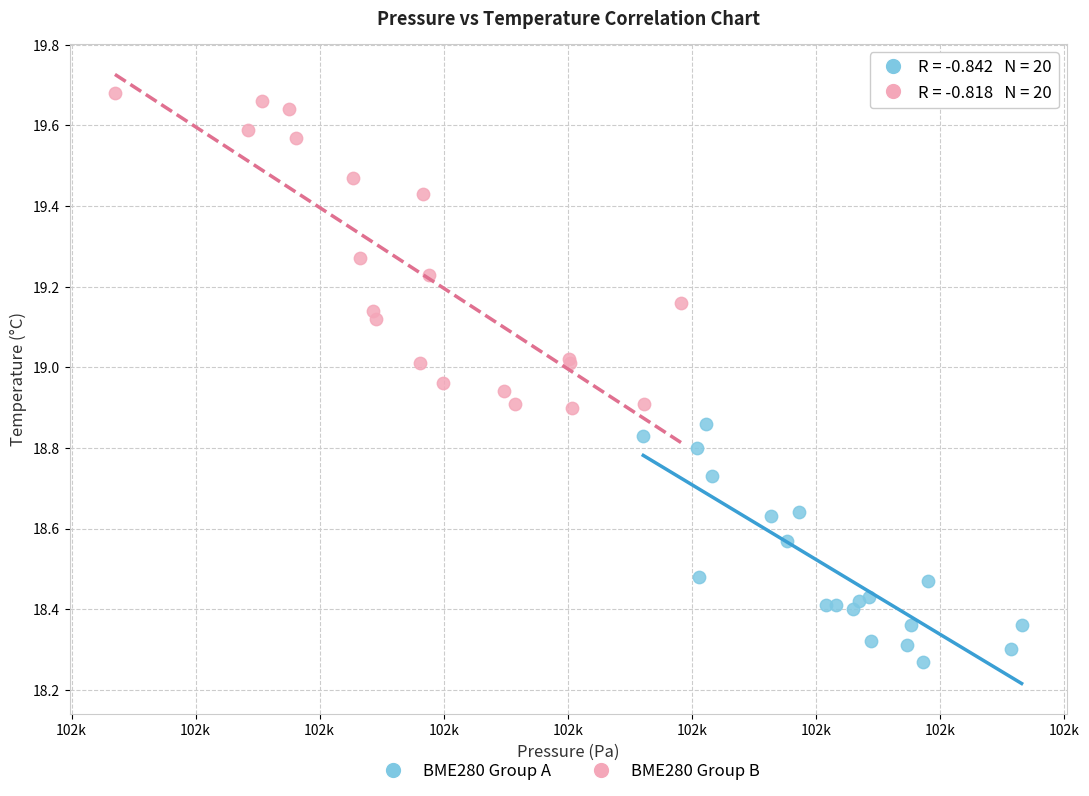

Which series has the largest Y range (max minus min)?

BME280 Group B